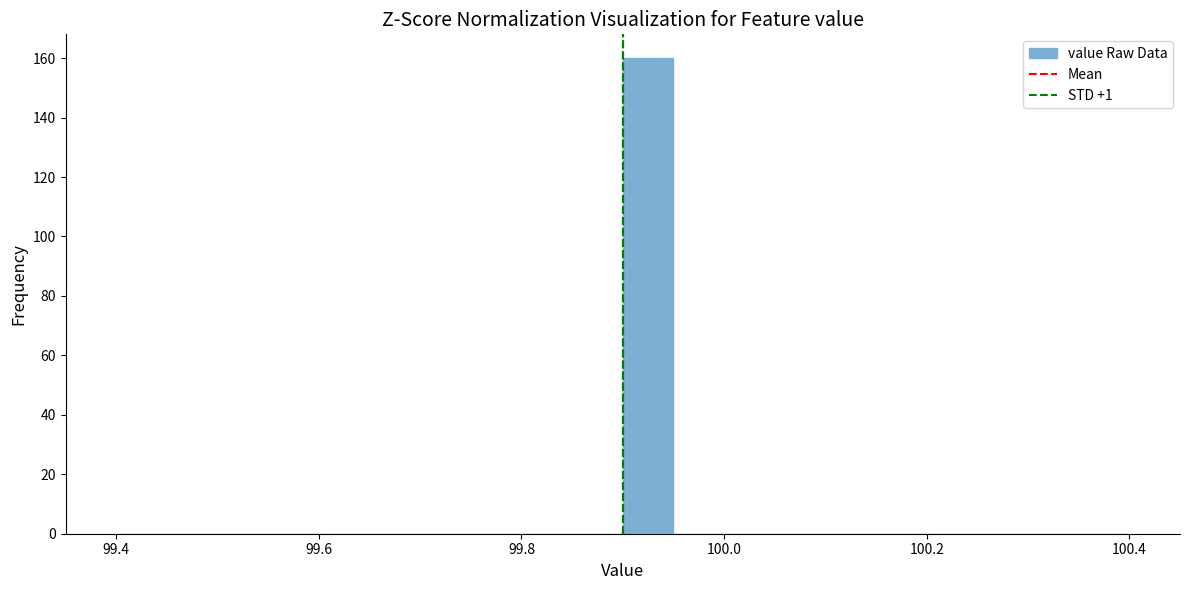

Around what value on the x-axis is the tallest bar? Give the approximate position of its centre, as read against the axis.

99.92